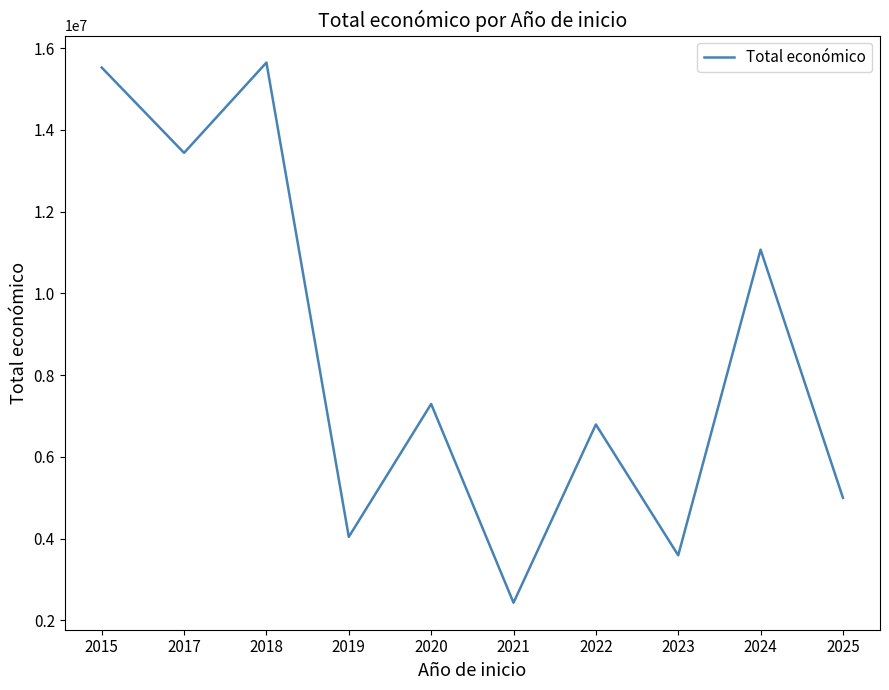

True or false: the data shows 5527998 at 2019.

False